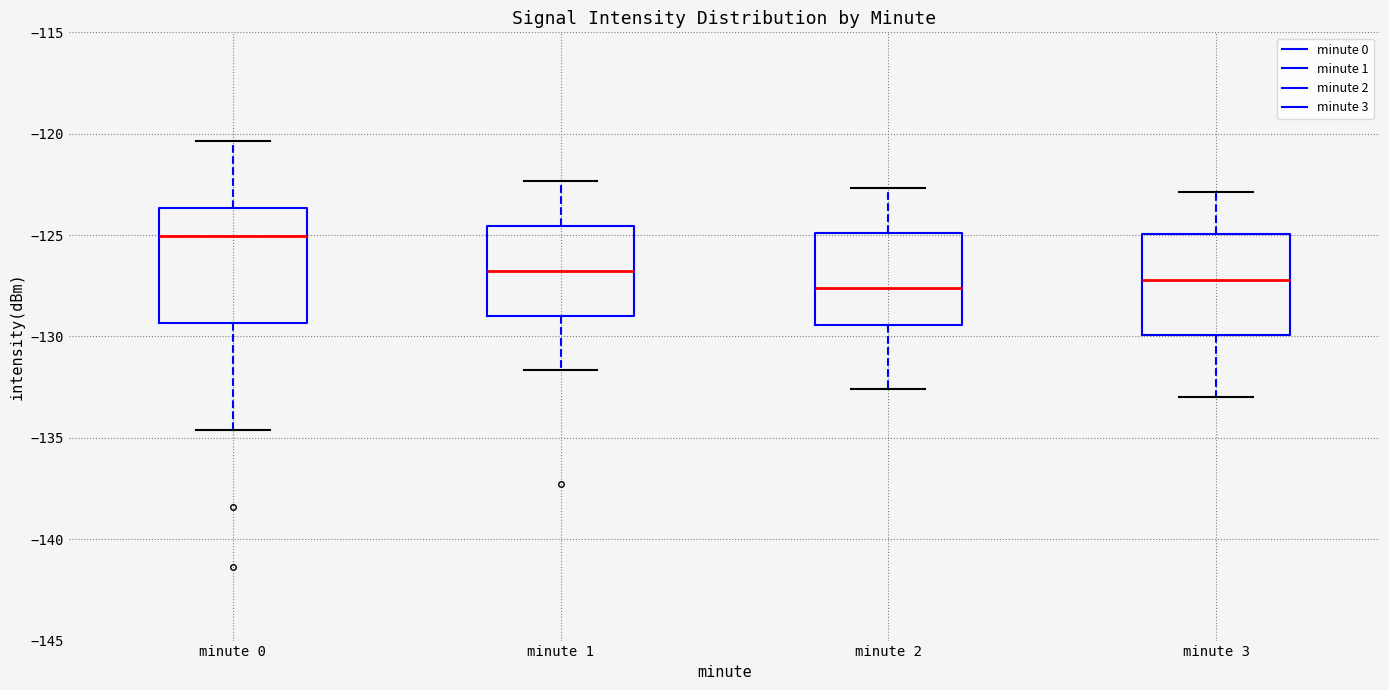

Reading left to right, read every box against the y-axis: the position of its median line, the range the box covers, and the ends of its whiskers. The values are not printed on the chart, so give them approximately, as read against the axis.

minute 0: median -125.0, box -129.5 to -123.5, whiskers -134.5 to -120.5
minute 1: median -127.0, box -129.0 to -124.5, whiskers -131.5 to -122.5
minute 2: median -127.5, box -129.5 to -125.0, whiskers -132.5 to -122.5
minute 3: median -127.0, box -130.0 to -125.0, whiskers -133.0 to -123.0